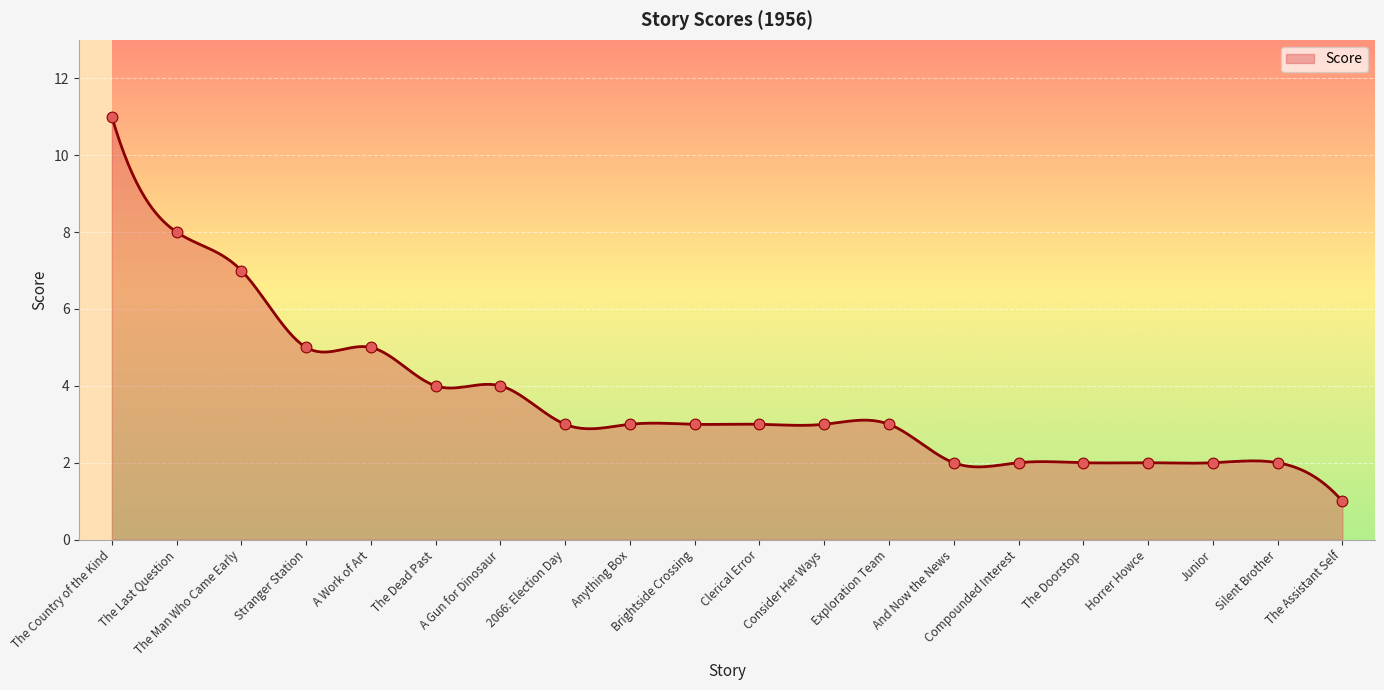

What is the change in value from A Gun for Dinosaur to Anything Box?

-1